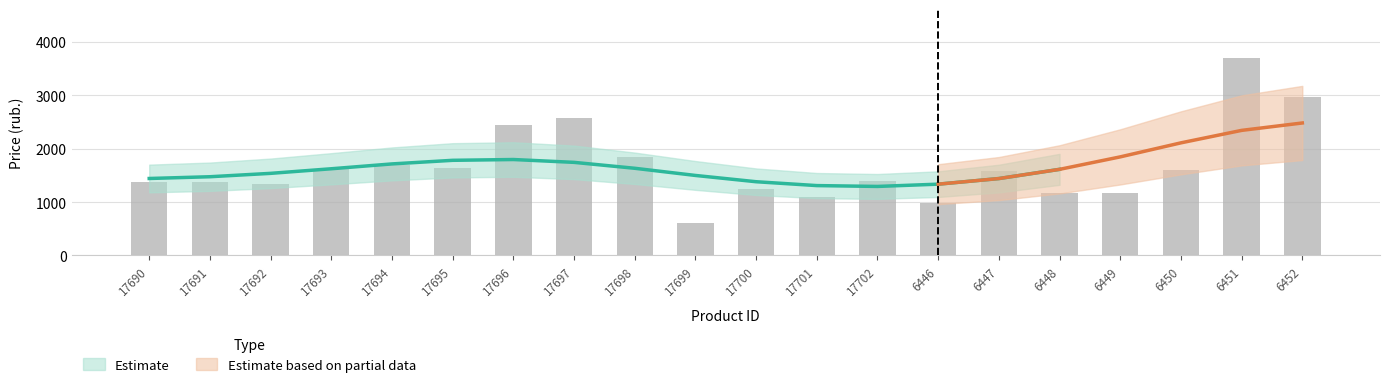

What is the difference between the maximum and minimum values?

3079.5